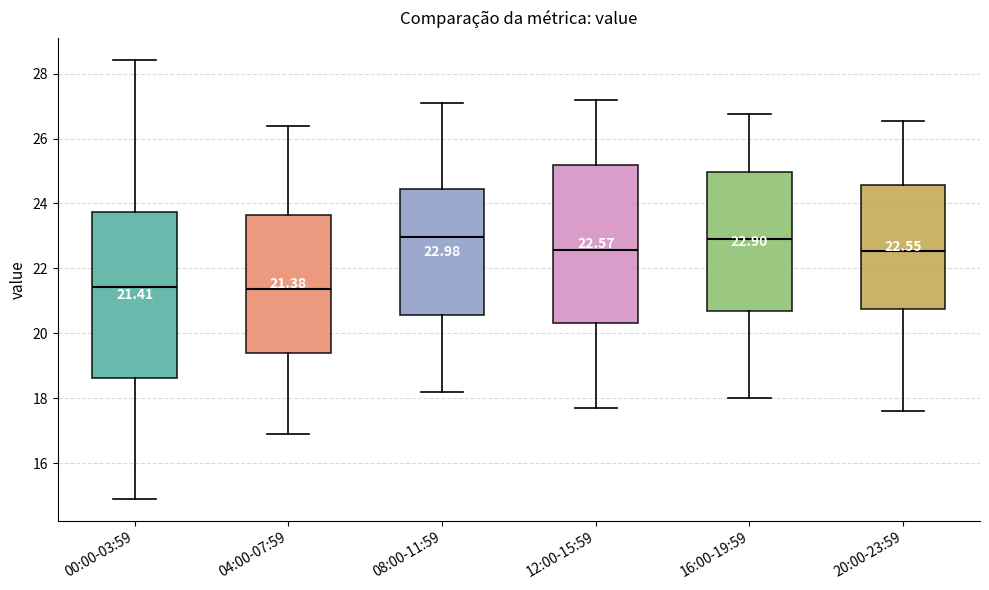

Comparing the boxes themselves (not the whiskers), which one is the tallest?

00:00-03:59